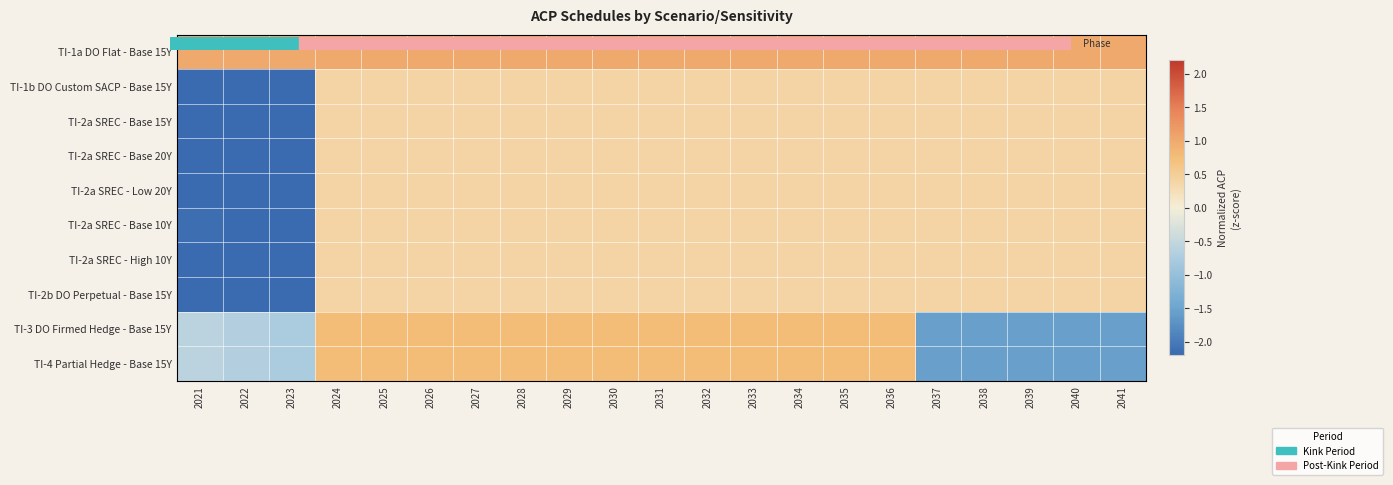

Reading right to left, what are all the values shown in this chart?

TI-1a DO Flat - Base 15Y: 2041=1.0	2040=1.0	2039=1.0	2038=1.0	2037=1.0	2036=1.0	2035=1.0	2034=1.0	2033=1.0	2032=1.0	2031=1.0	2030=1.0	2029=1.0	2028=1.0	2027=1.0	2026=1.0	2025=1.0	2024=1.0	2023=1.0	2022=1.0	2021=1.0
TI-1b DO Custom SACP - Base 15Y: 2041=0.4	2040=0.4	2039=0.4	2038=0.4	2037=0.4	2036=0.4	2035=0.4	2034=0.4	2033=0.4	2032=0.4	2031=0.4	2030=0.4	2029=0.4	2028=0.4	2027=0.4	2026=0.4	2025=0.4	2024=0.4	2023=-2.6	2022=-2.5	2021=-2.3
TI-2a SREC - Base 15Y: 2041=0.4	2040=0.4	2039=0.4	2038=0.4	2037=0.4	2036=0.4	2035=0.4	2034=0.4	2033=0.4	2032=0.4	2031=0.4	2030=0.4	2029=0.4	2028=0.4	2027=0.4	2026=0.4	2025=0.4	2024=0.4	2023=-2.6	2022=-2.5	2021=-2.3
TI-2a SREC - Base 20Y: 2041=0.4	2040=0.4	2039=0.4	2038=0.4	2037=0.4	2036=0.4	2035=0.4	2034=0.4	2033=0.4	2032=0.4	2031=0.4	2030=0.4	2029=0.4	2028=0.4	2027=0.4	2026=0.4	2025=0.4	2024=0.4	2023=-2.6	2022=-2.5	2021=-2.3
TI-2a SREC - Low 20Y: 2041=0.4	2040=0.4	2039=0.4	2038=0.4	2037=0.4	2036=0.4	2035=0.4	2034=0.4	2033=0.4	2032=0.4	2031=0.4	2030=0.4	2029=0.4	2028=0.4	2027=0.4	2026=0.4	2025=0.4	2024=0.4	2023=-2.6	2022=-2.5	2021=-2.3
TI-2a SREC - Base 10Y: 2041=0.4	2040=0.4	2039=0.4	2038=0.4	2037=0.4	2036=0.4	2035=0.4	2034=0.4	2033=0.4	2032=0.4	2031=0.4	2030=0.4	2029=0.4	2028=0.4	2027=0.4	2026=0.4	2025=0.4	2024=0.4	2023=-2.7	2022=-2.4	2021=-2.1
TI-2a SREC - High 10Y: 2041=0.4	2040=0.4	2039=0.4	2038=0.4	2037=0.4	2036=0.4	2035=0.4	2034=0.4	2033=0.4	2032=0.4	2031=0.4	2030=0.4	2029=0.4	2028=0.4	2027=0.4	2026=0.4	2025=0.4	2024=0.4	2023=-2.6	2022=-2.5	2021=-2.2
TI-2b DO Perpetual - Base 15Y: 2041=0.4	2040=0.4	2039=0.4	2038=0.4	2037=0.4	2036=0.4	2035=0.4	2034=0.4	2033=0.4	2032=0.4	2031=0.4	2030=0.4	2029=0.4	2028=0.4	2027=0.4	2026=0.4	2025=0.4	2024=0.4	2023=-2.6	2022=-2.5	2021=-2.3
TI-3 DO Firmed Hedge - Base 15Y: 2041=-1.6	2040=-1.6	2039=-1.6	2038=-1.6	2037=-1.6	2036=0.8	2035=0.8	2034=0.8	2033=0.8	2032=0.8	2031=0.8	2030=0.8	2029=0.8	2028=0.8	2027=0.8	2026=0.8	2025=0.8	2024=0.8	2023=-0.8	2022=-0.7	2021=-0.6
TI-4 Partial Hedge - Base 15Y: 2041=-1.6	2040=-1.6	2039=-1.6	2038=-1.6	2037=-1.6	2036=0.8	2035=0.8	2034=0.8	2033=0.8	2032=0.8	2031=0.8	2030=0.8	2029=0.8	2028=0.8	2027=0.8	2026=0.8	2025=0.8	2024=0.8	2023=-0.8	2022=-0.7	2021=-0.6